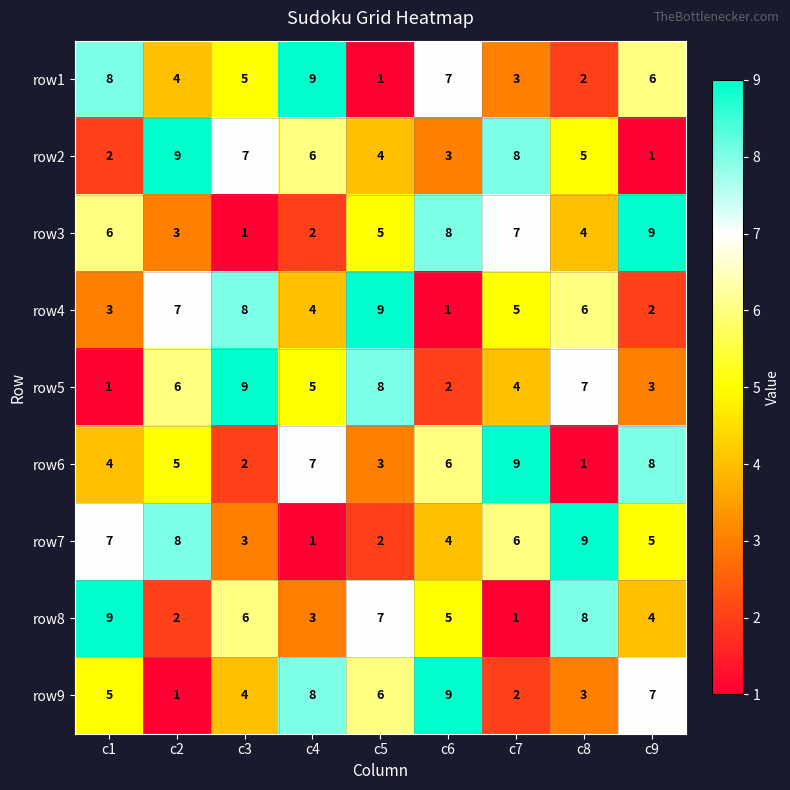

Is the value of row8 at c7 greater than the value of row7 at c3?

No